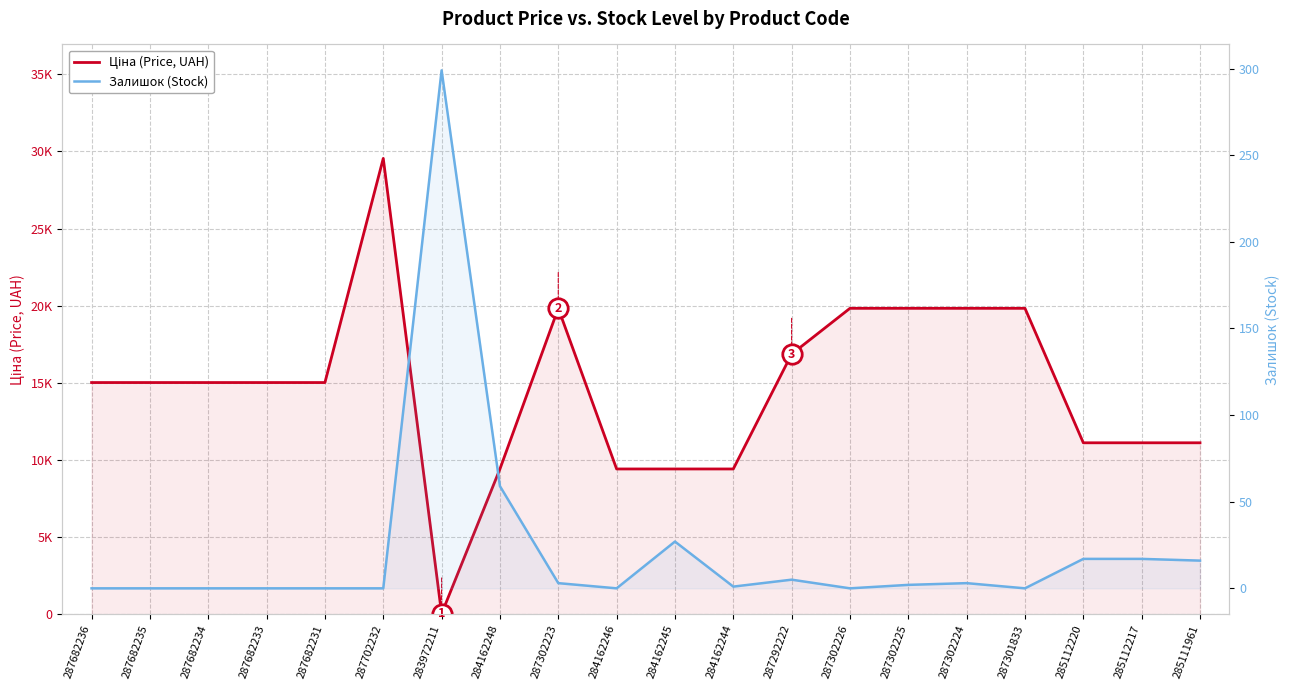

How many positive values does the Залишок (Stock) series have?

11